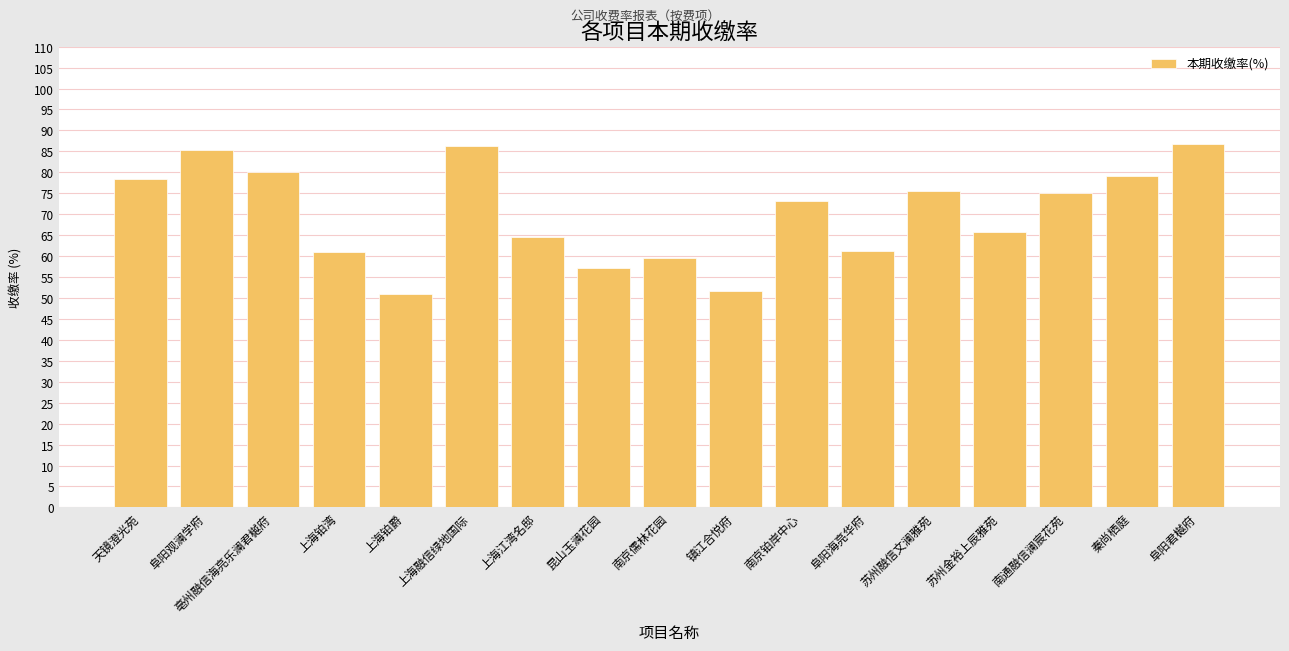

What is the label of the 7th bar from the left?

上海江湾名邸